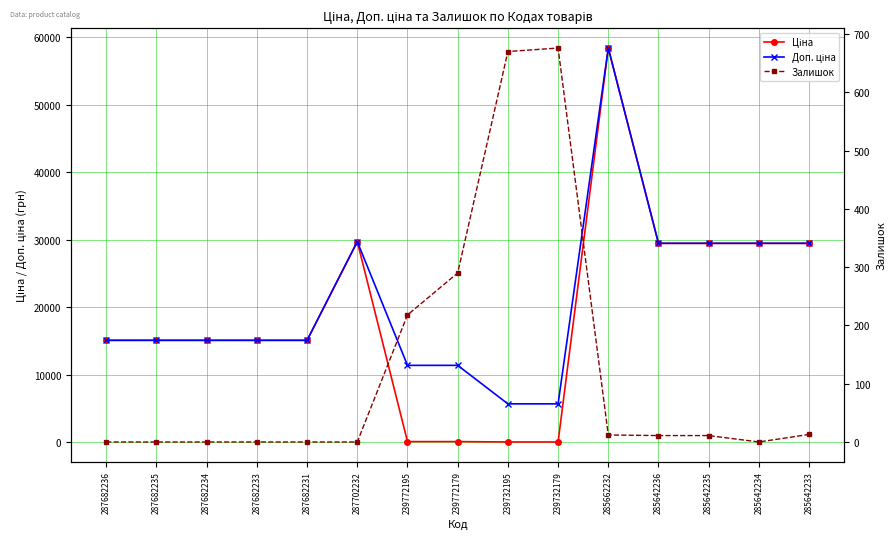

What is the spread (max minus min) of values at 239732179?

5647.9